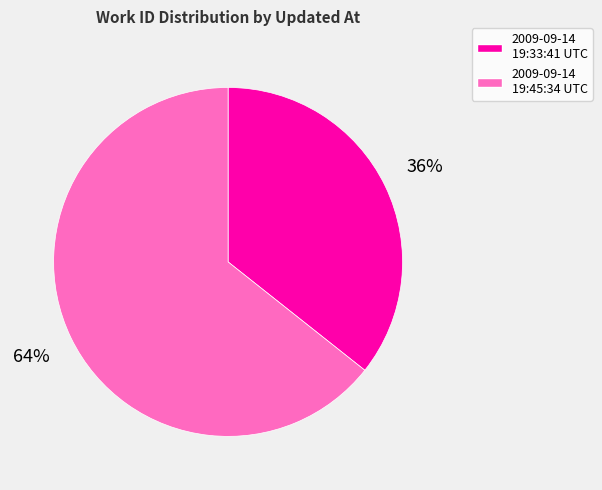

Count the number of slices in the pie.

2